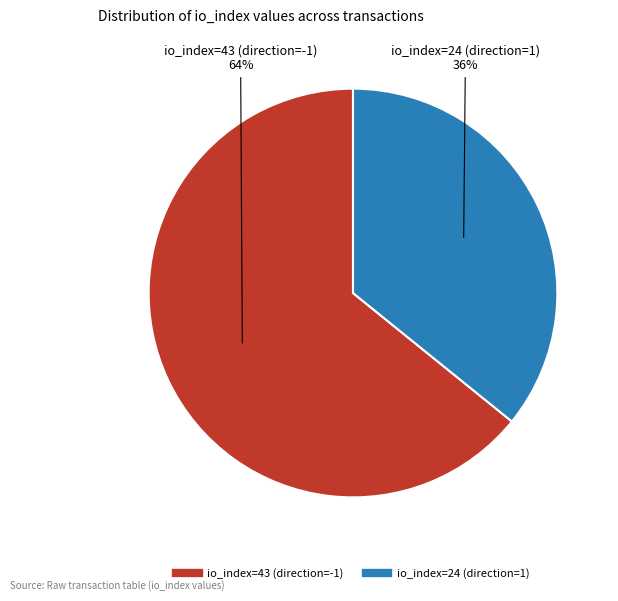

Is there any slice that represents more than half of the pie?

Yes